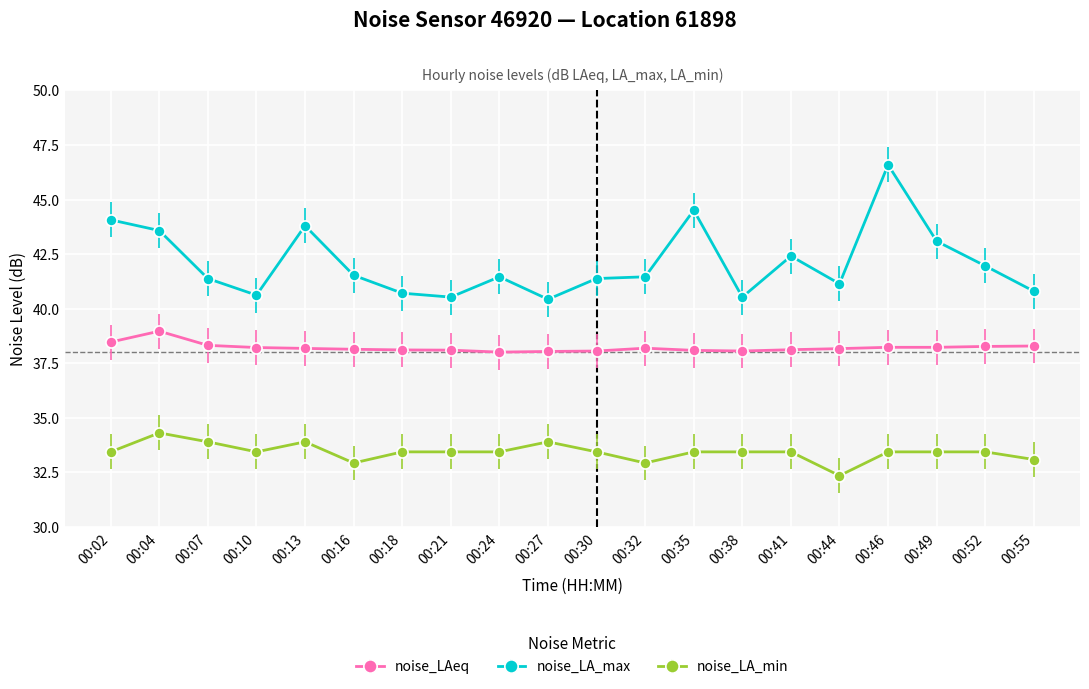

At how many categories does at least one series exceed 33?

20